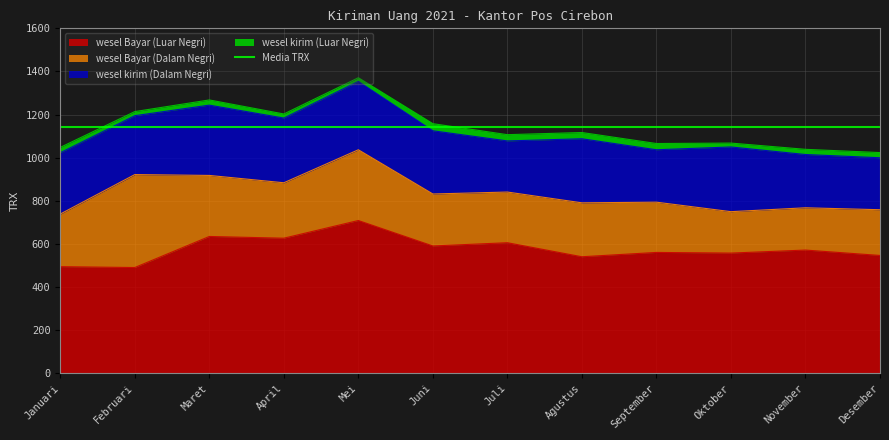

The value of wesel Bayar (Luar Negri) at April is 627. True or false?

True